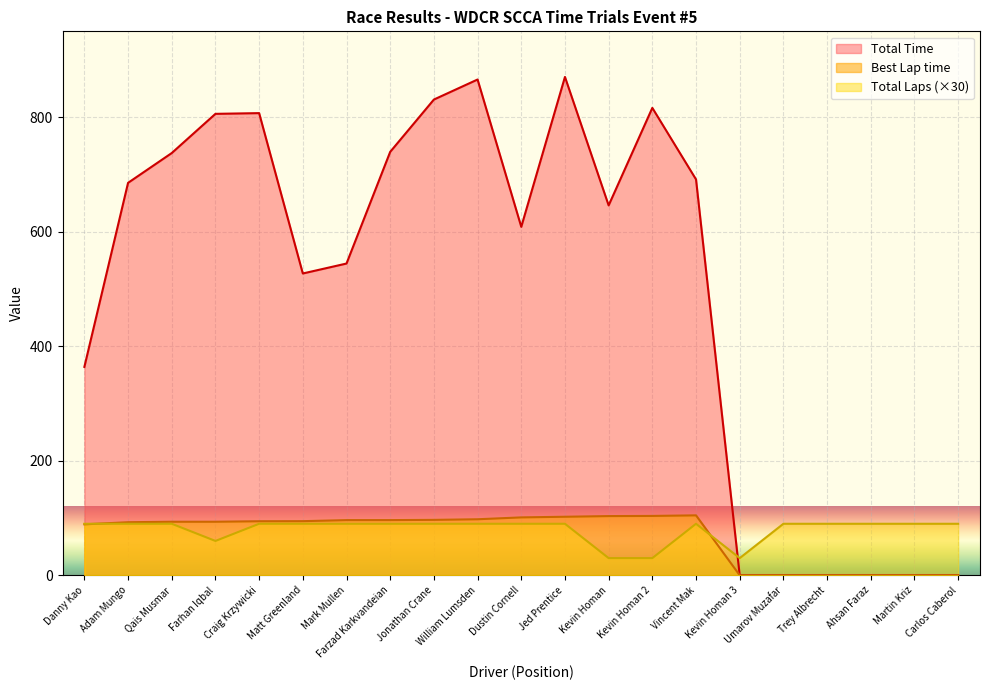

The Best Lap time series shows 103.7 at Kevin Homan 2. True or false?

True